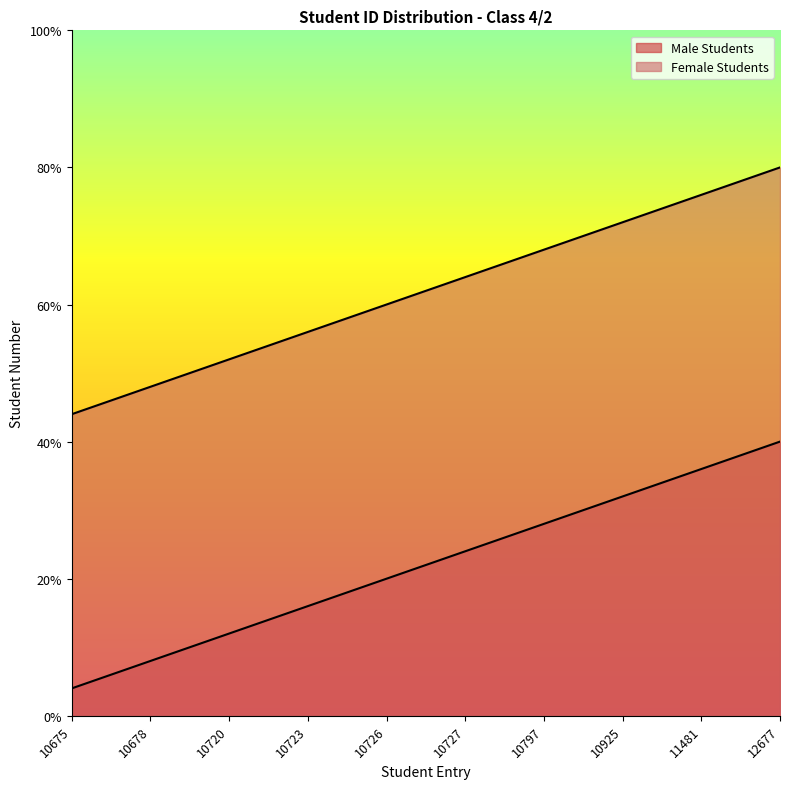

Which category has the highest value across all series?

12677